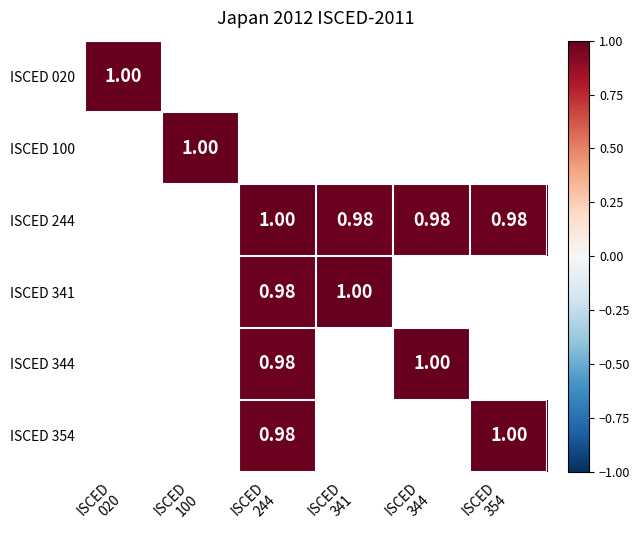

Between ISCED 244 and ISCED 341, which series saw the biggest shift?

ISCED 244